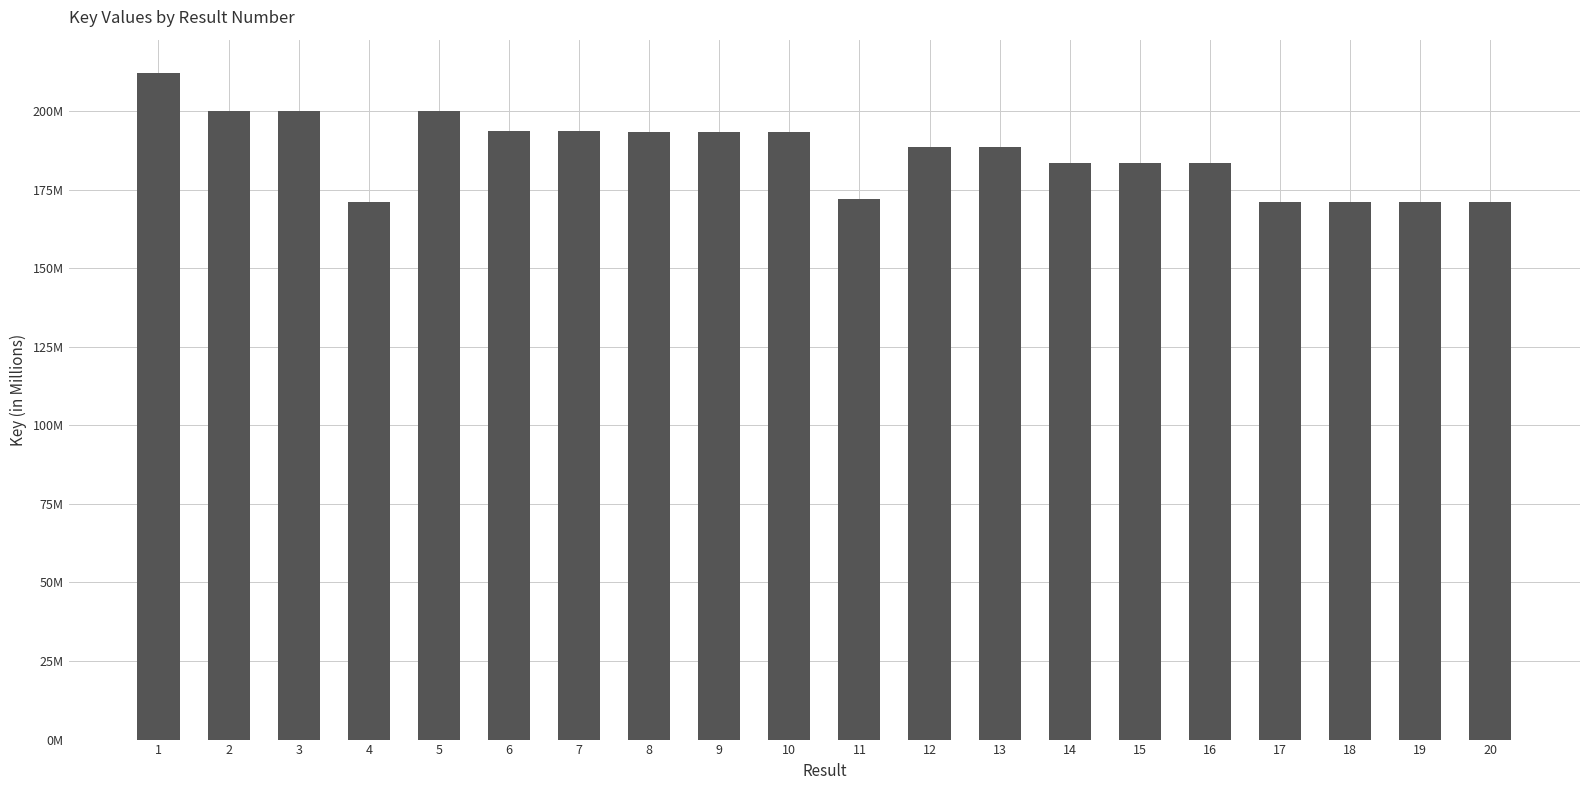

What is the value of the 20th bar from the left?

171119935